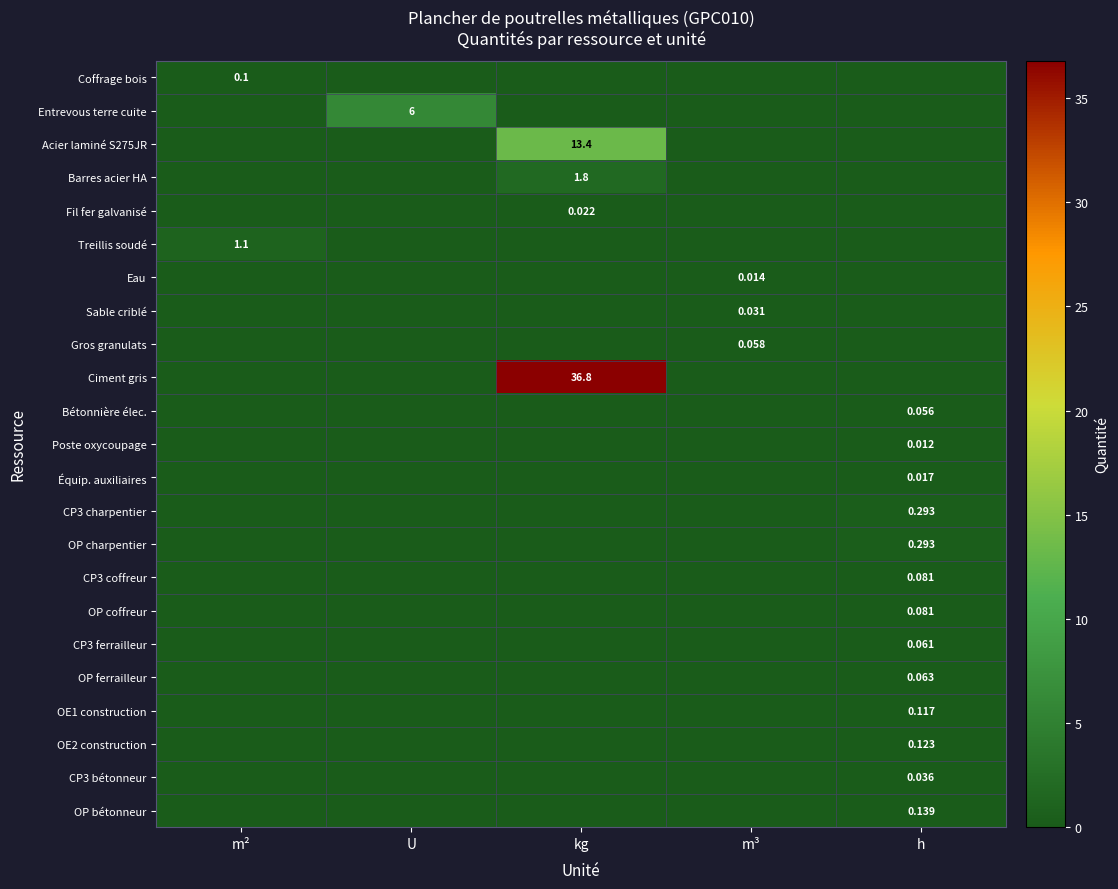

How many values in the Équip. auxiliaires series exceed 0?

1